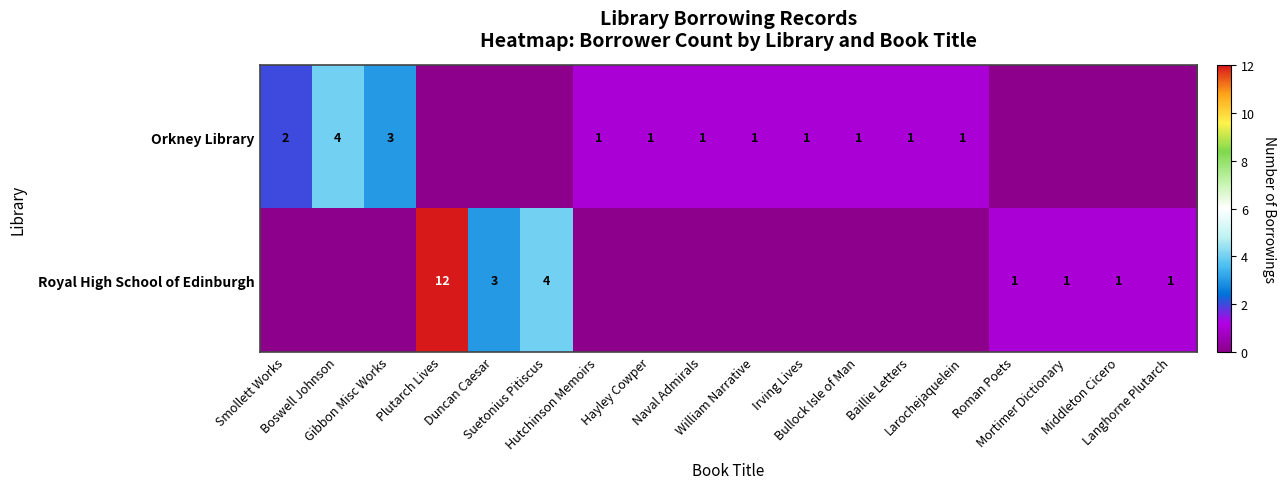

List the series in order of their peak value, lowest first.

Orkney Library, Royal High School of Edinburgh